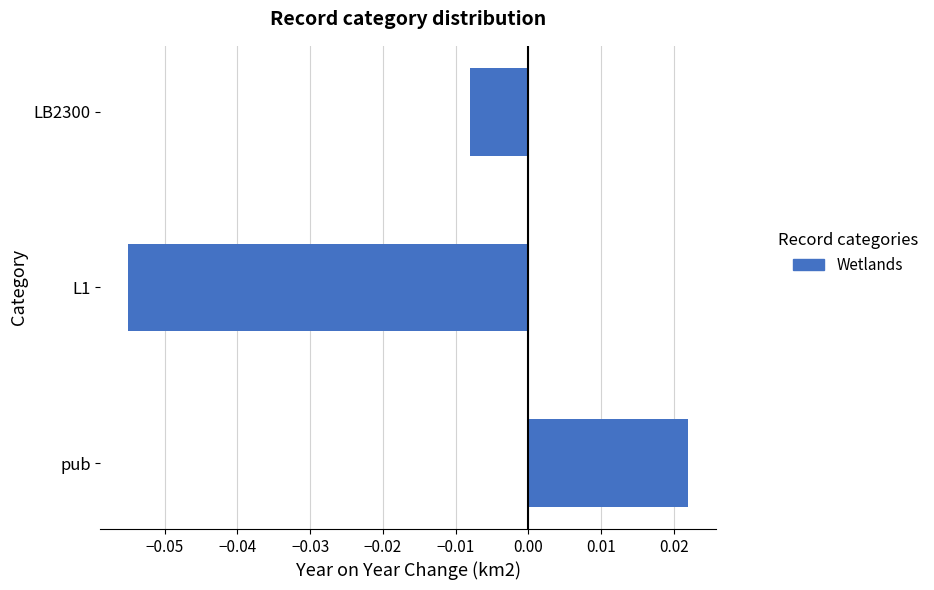

How many positive values are there?

1